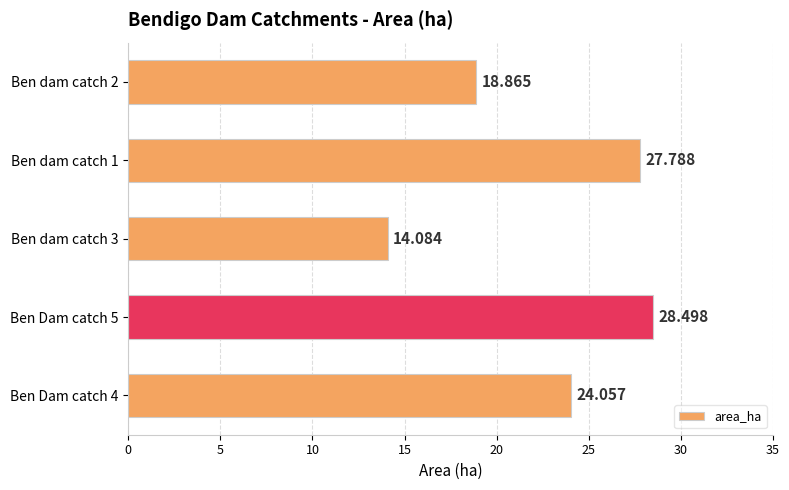

How many bars are there in total?

5